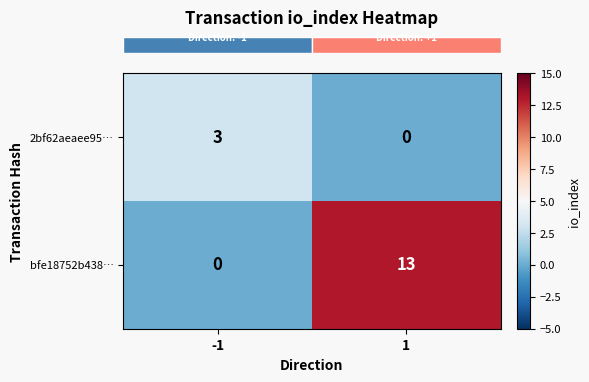

List the series in order of their peak value, highest first.

bfe18752b438…, 2bf62aeaee95…